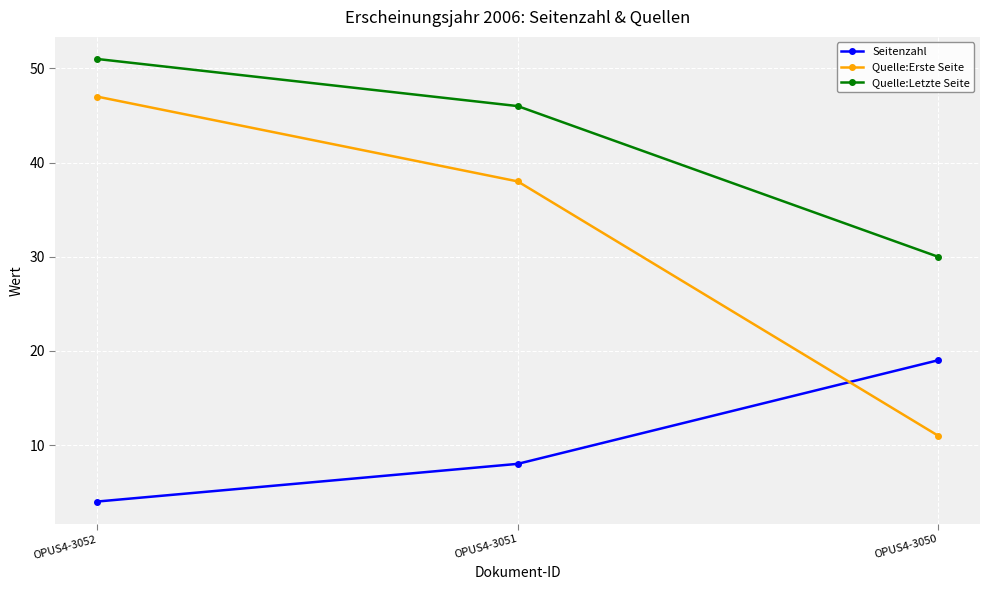

Where is Seitenzahl nearest to the value 11?

OPUS4-3051